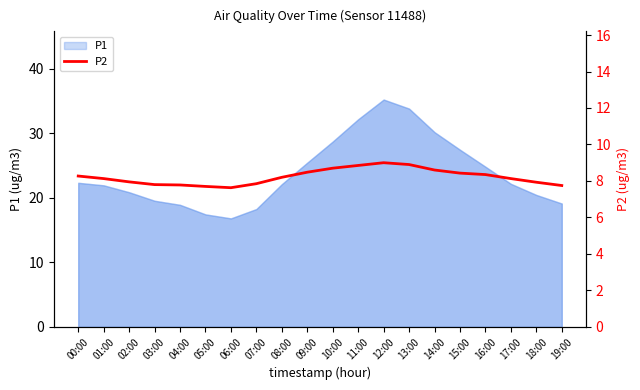

What is the approximate value at 07:00?

7.8